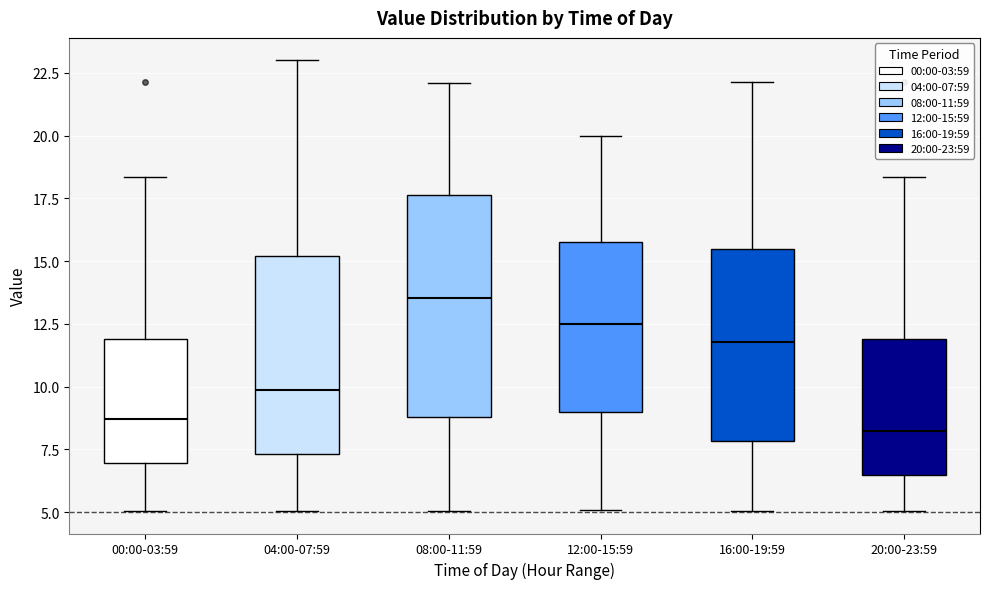

Reading left to right, read every box against the y-axis: the position of its median line, the range the box covers, and the ends of its whiskers. The values are not printed on the chart, so give them approximately, as read against the axis.

00:00-03:59: median 8.5, box 7.0 to 12.0, whiskers 5.0 to 18.5
04:00-07:59: median 10.0, box 7.5 to 15.0, whiskers 5.0 to 23.0
08:00-11:59: median 13.5, box 9.0 to 17.5, whiskers 5.0 to 22.0
12:00-15:59: median 12.5, box 9.0 to 16.0, whiskers 5.0 to 20.0
16:00-19:59: median 12.0, box 8.0 to 15.5, whiskers 5.0 to 22.0
20:00-23:59: median 8.0, box 6.5 to 12.0, whiskers 5.0 to 18.5